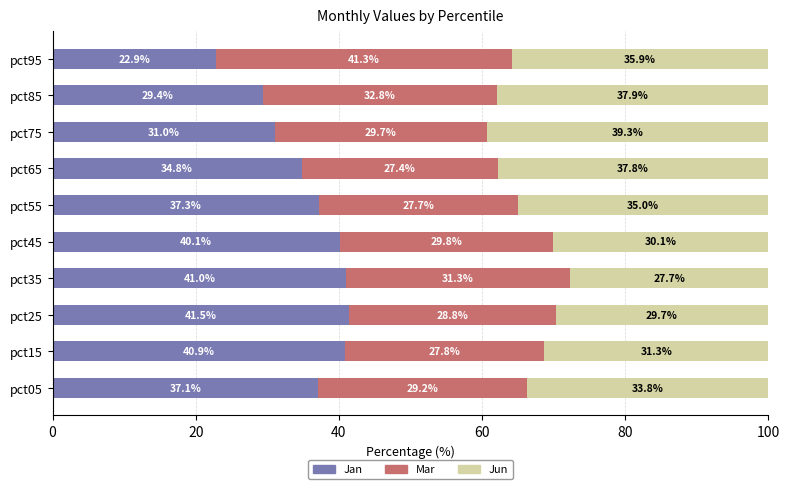

Rank the categories by Jan value from lowest to highest.

pct95, pct85, pct75, pct65, pct05, pct55, pct45, pct15, pct35, pct25